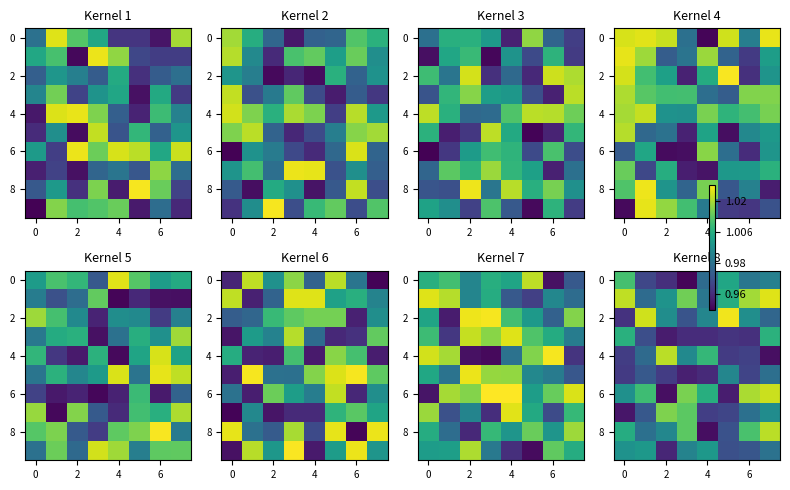

What is the sum of all 0 values?

7.8